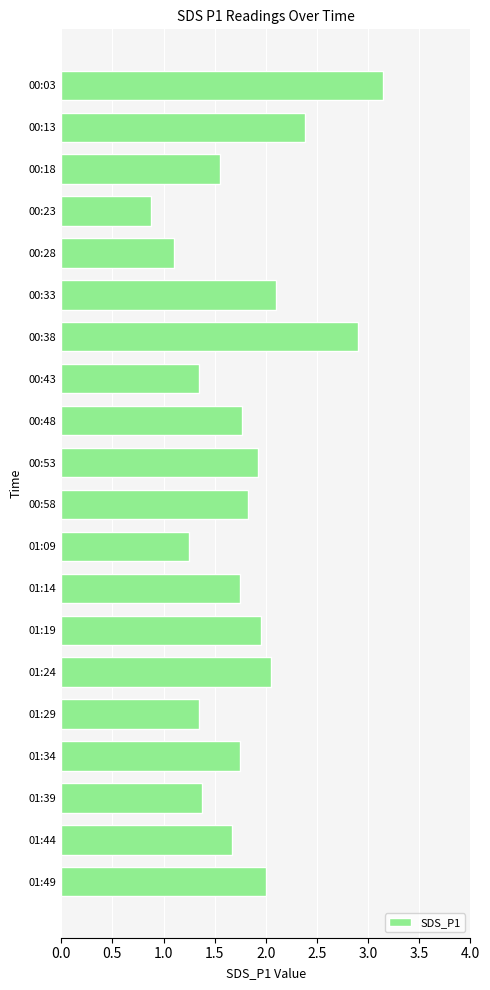

Approximately how many times larger is the value at 01:24 compared to 01:19?

1.1